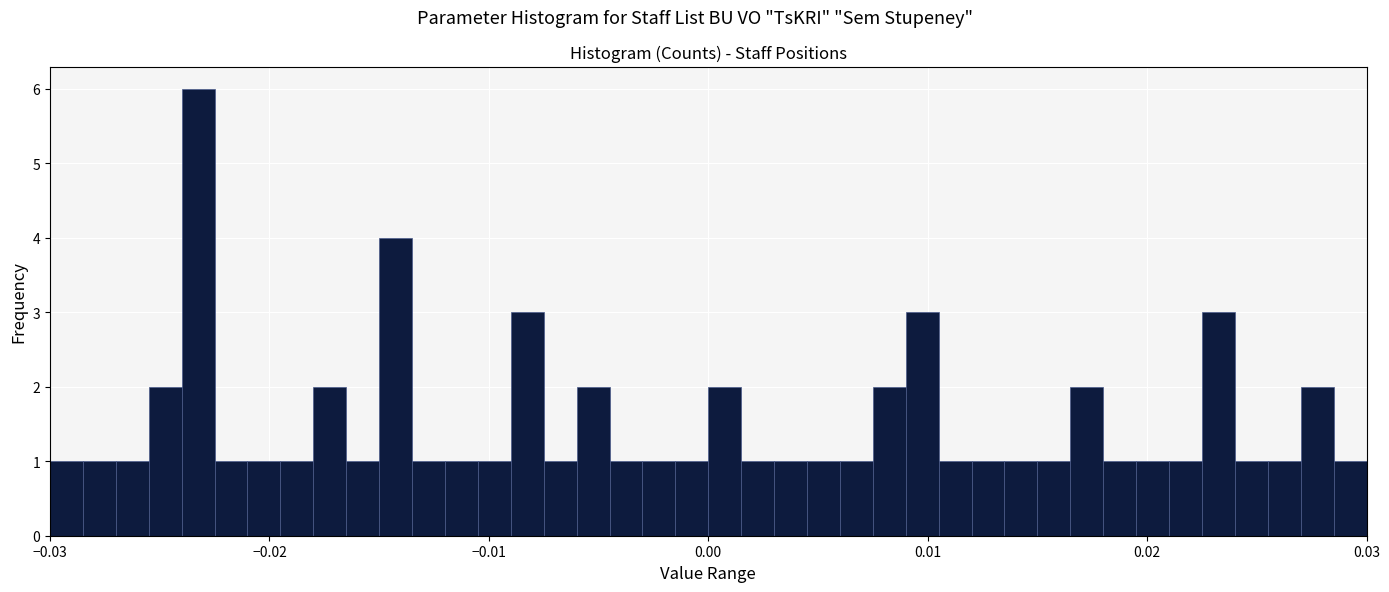

Read against the x-axis, roughly where is the centre of the tallest bar?

-0.023